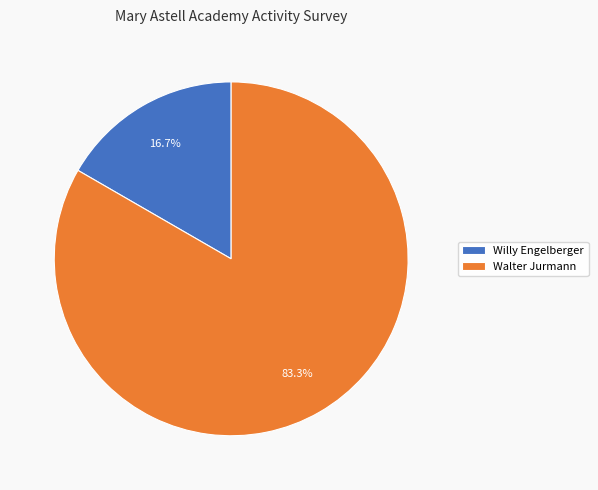

Which category has the biggest portion of the pie?

Walter Jurmann